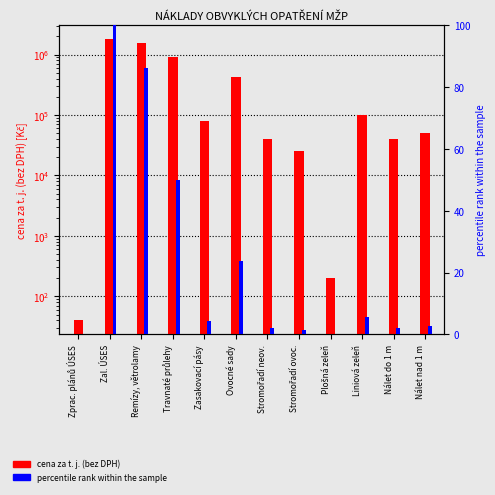

Which category has the lowest value across all series?

Zprac. plánů ÚSES